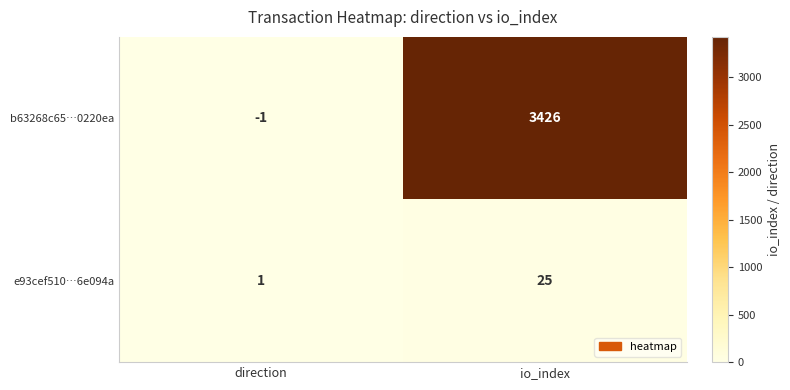

Is it true that b63268c65…0220ea equals -1 at direction?

True